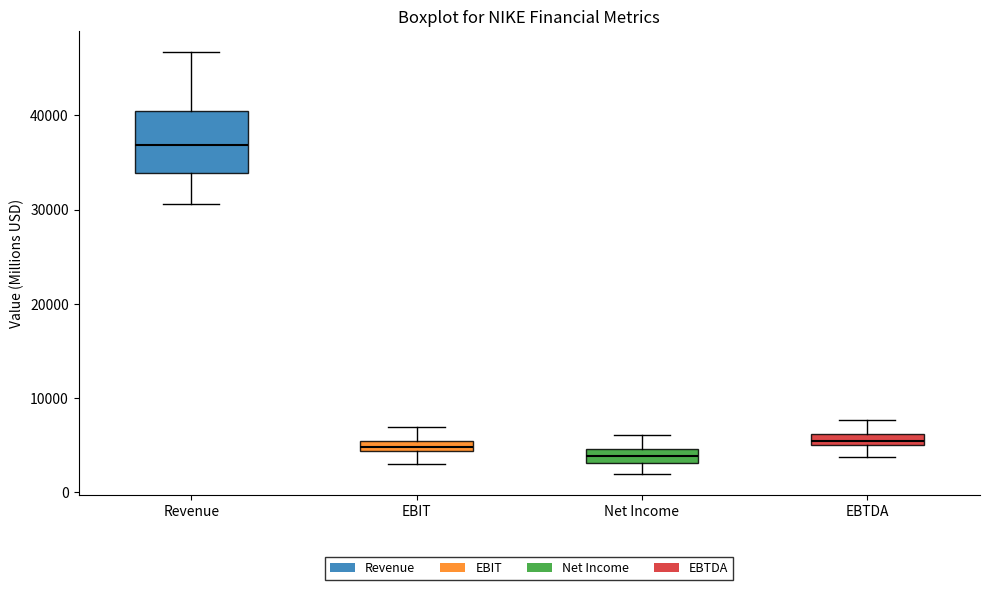

Which box is the tallest, from its lower edge to its upper edge?

Revenue